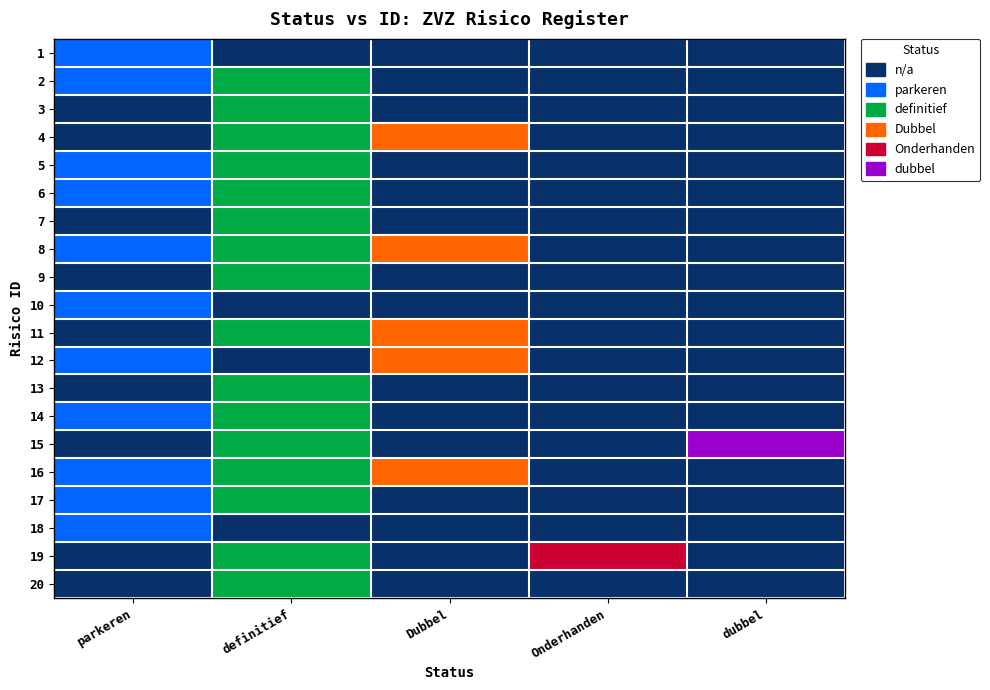

What is the total value across all series at definitief?

32